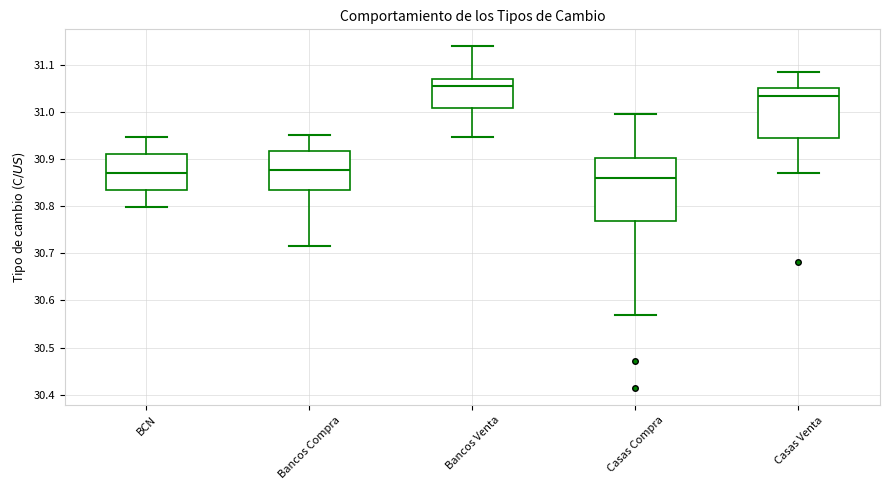

Reading left to right, read every box against the y-axis: the position of its median line, the range the box covers, and the ends of its whiskers. The values are not printed on the chart, so give them approximately, as read against the axis.

BCN: median 30.87, box 30.84 to 30.91, whiskers 30.80 to 30.95
Bancos Compra: median 30.88, box 30.83 to 30.92, whiskers 30.72 to 30.95
Bancos Venta: median 31.05, box 31.01 to 31.07, whiskers 30.95 to 31.14
Casas Compra: median 30.86, box 30.77 to 30.90, whiskers 30.57 to 30.99
Casas Venta: median 31.03, box 30.95 to 31.05, whiskers 30.87 to 31.08